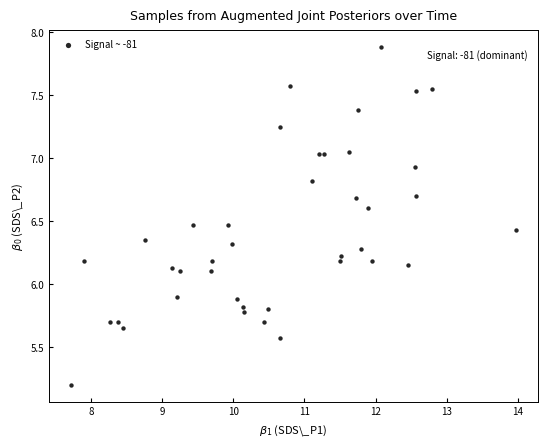

What is the range of Y values (max minus min)?

2.7